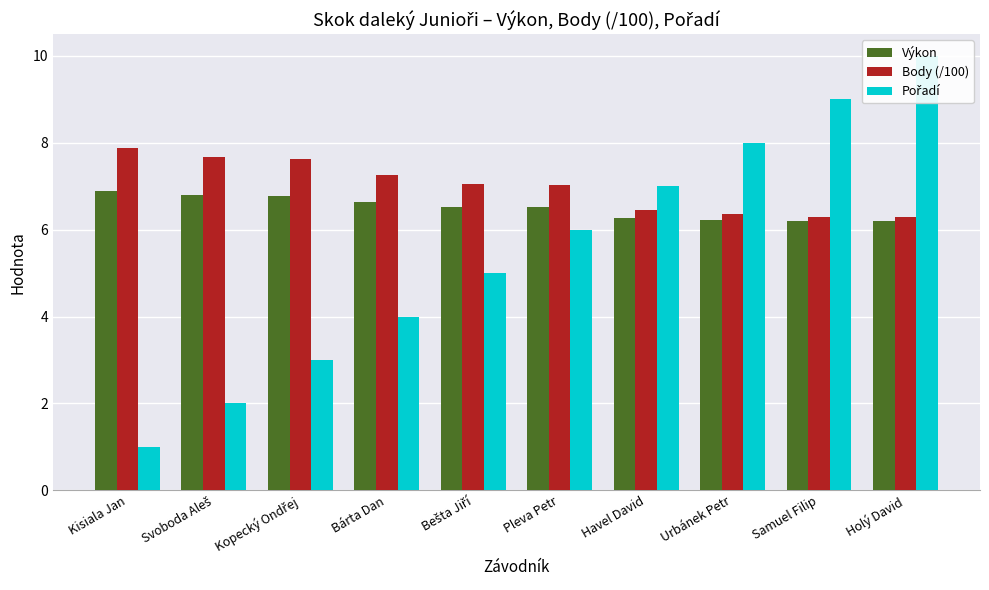

The Výkon series shows 10.0 at Bárta Dan. True or false?

False